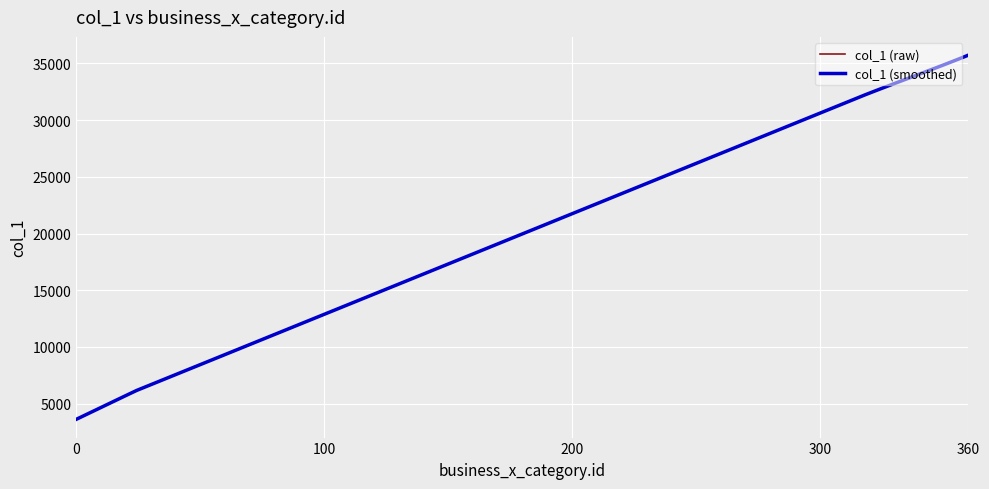

What is the maximum value shown in the chart?

35736.0